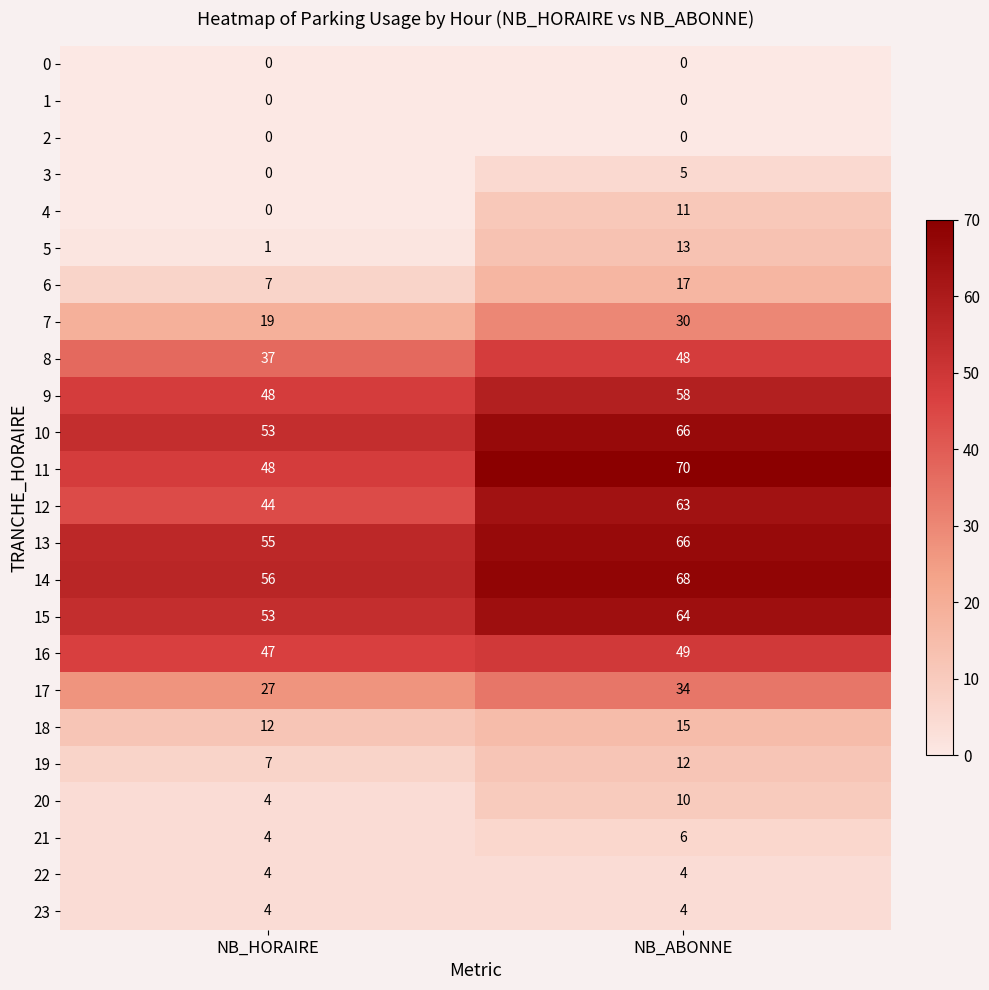

List the labels in order of 7 value, smallest first.

NB_HORAIRE, NB_ABONNE